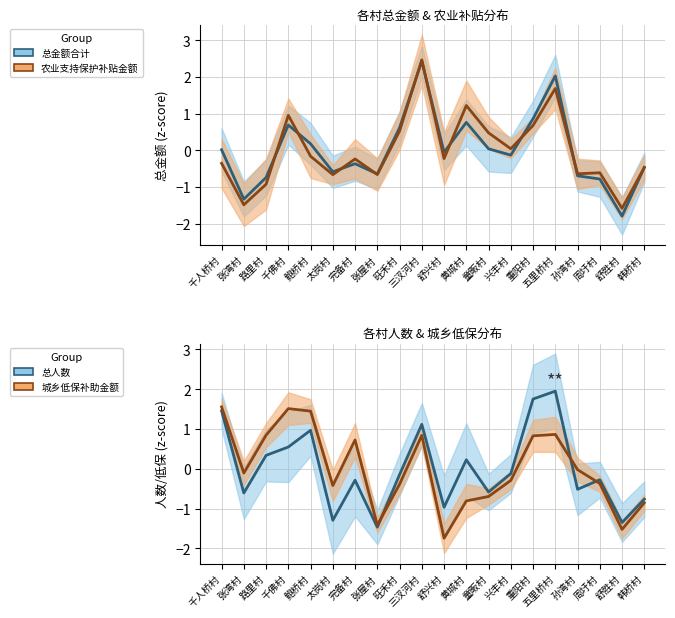

What is the difference between the highest and lowest values at 三汊河村?

1.6